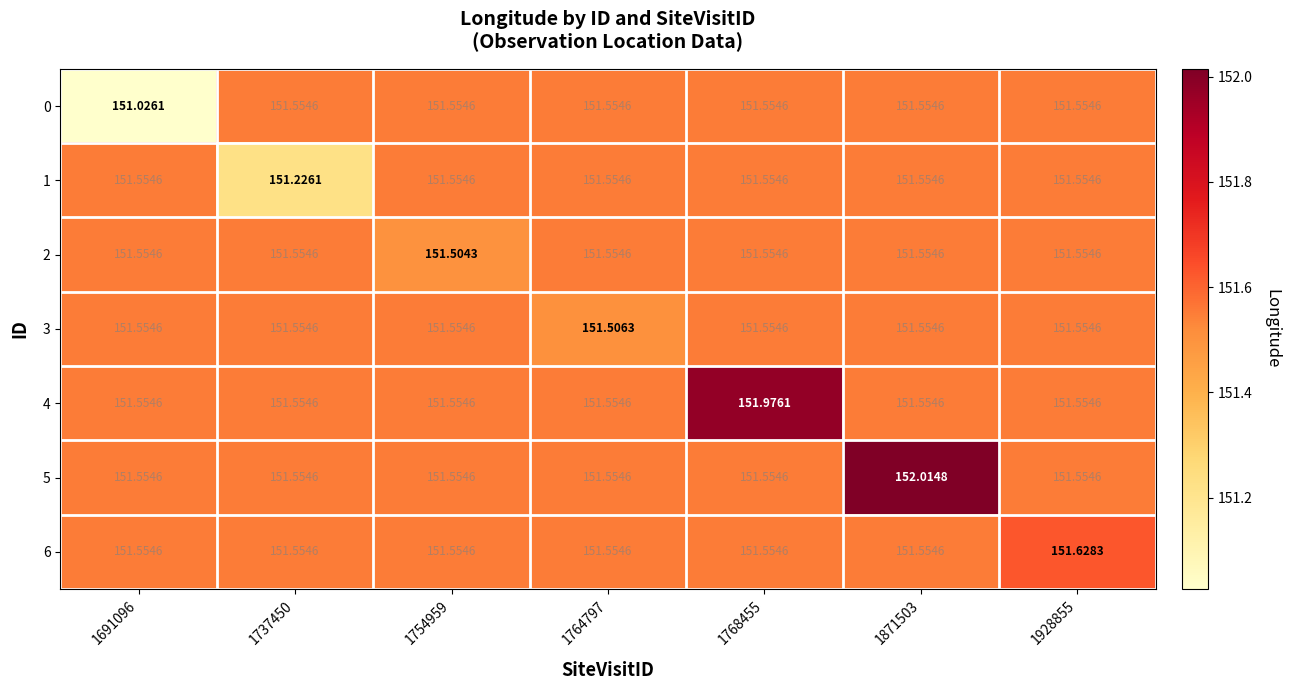

Is the value of 0 at 1754959 greater than the value of 4 at 1768455?

No